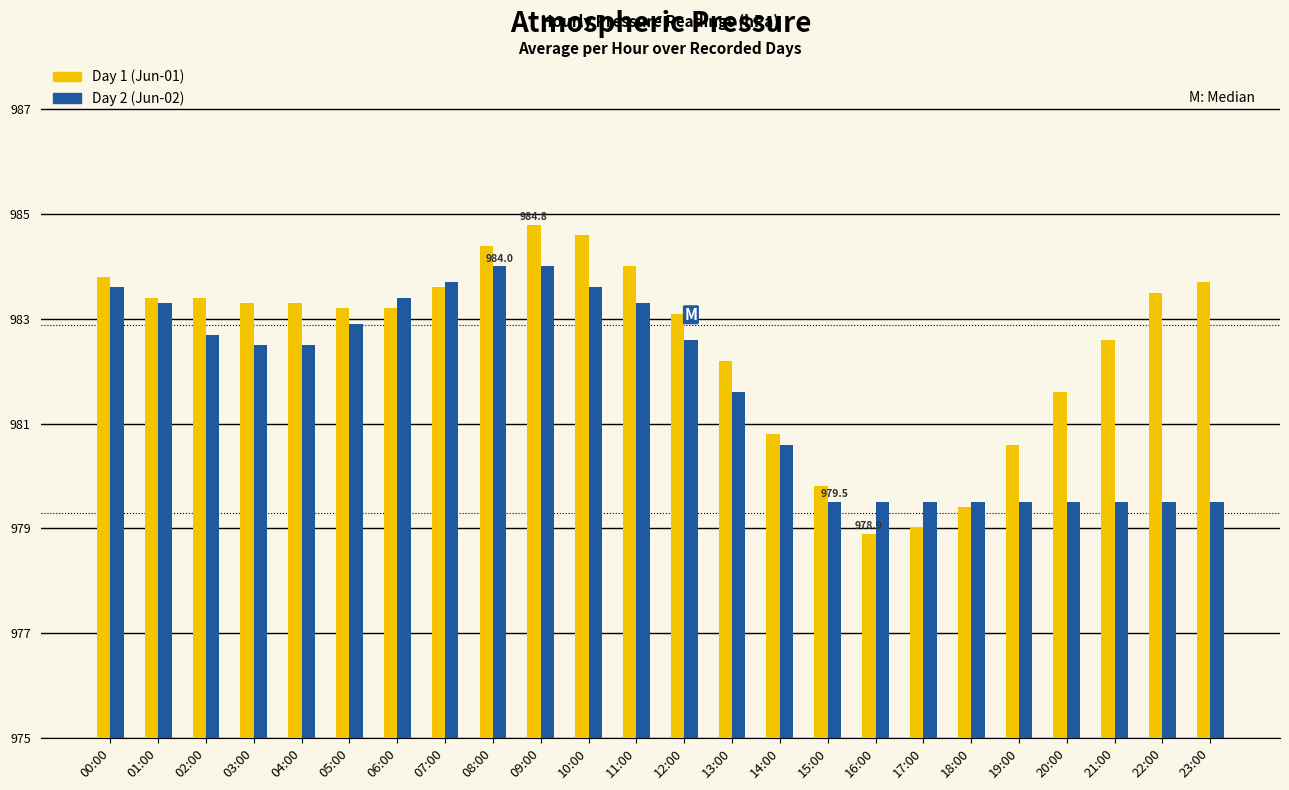

Which series has the widest spread of values?

Day 1 (Jun-01)